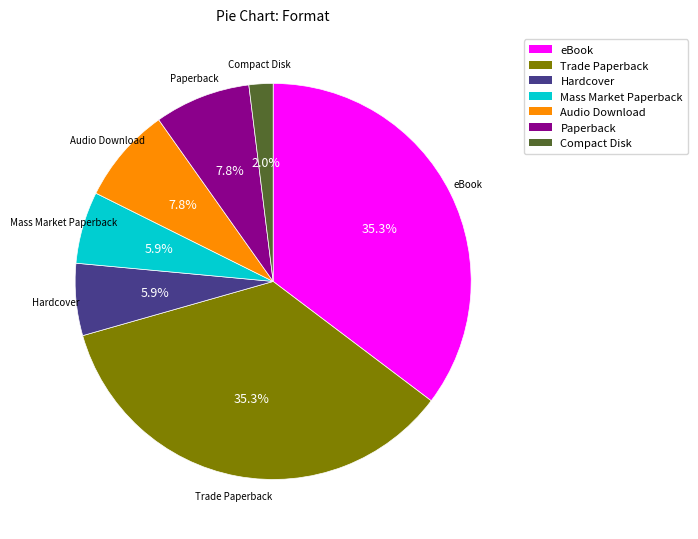

How much of the chart is everything except Trade Paperback?

64.7%